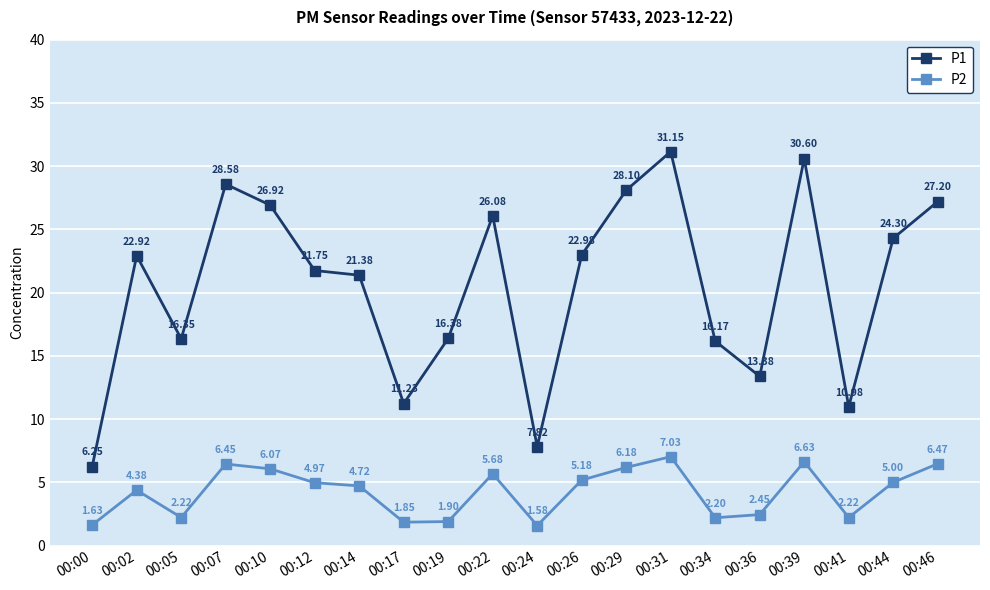

At which label does P1 first exceed 22?

00:02